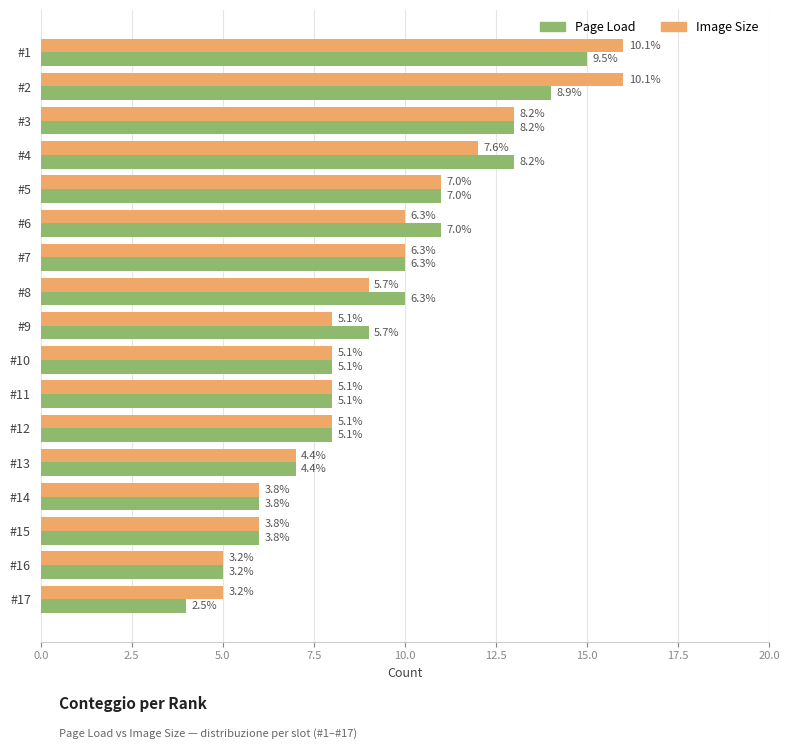

What is the minimum value shown in the chart?

4